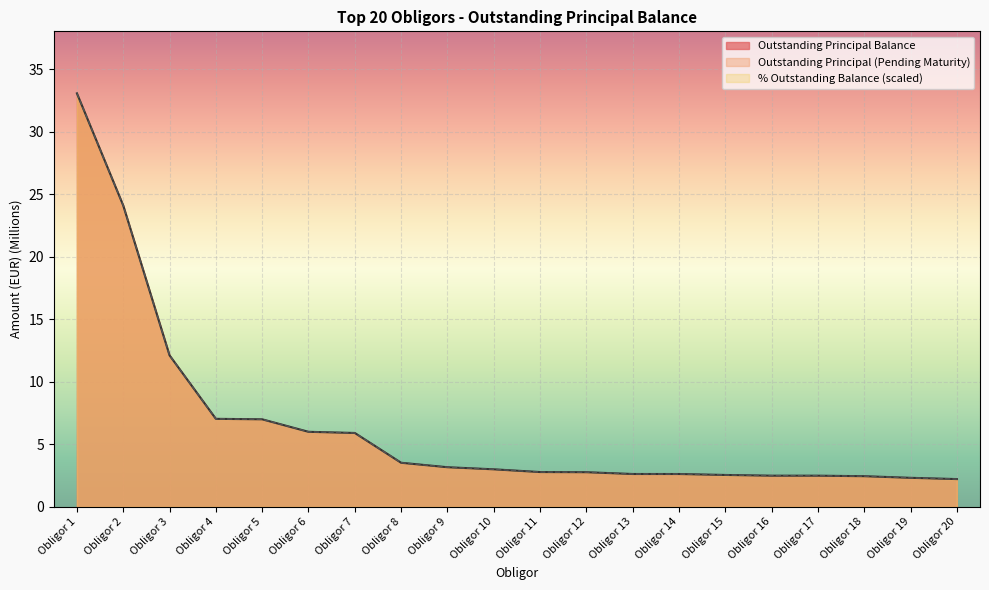

What is the value of the Outstanding Principal (Pending Maturity) point at the 15th from the left?

2.5